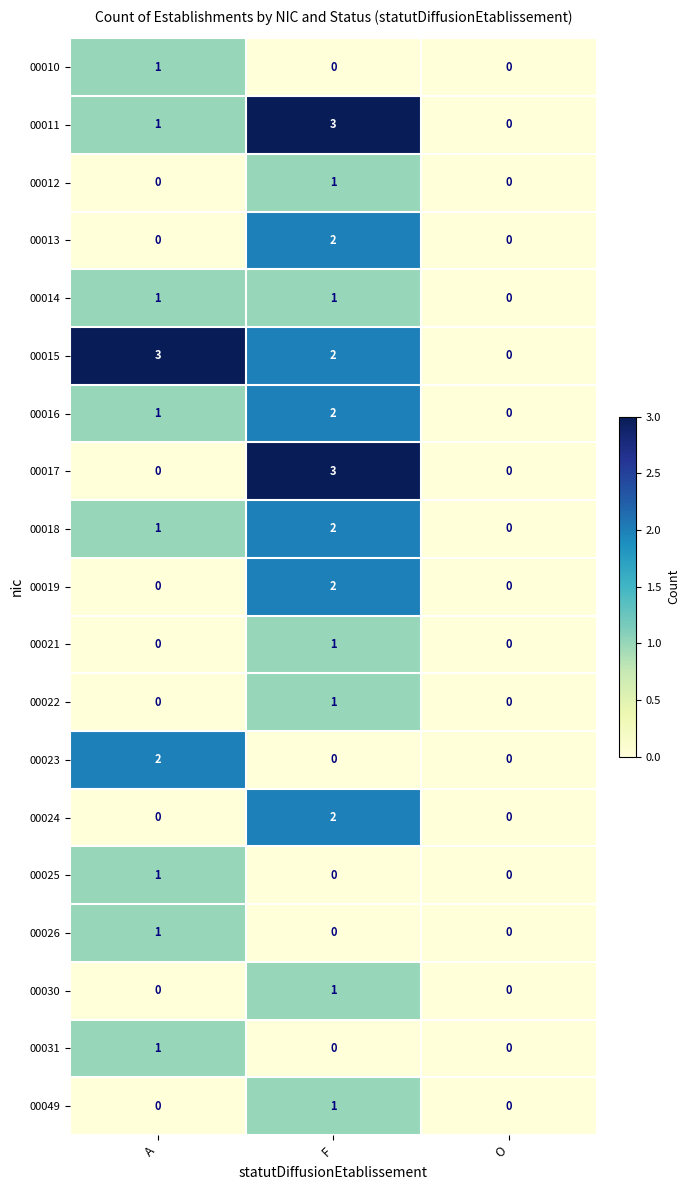

Which category has the lowest value in the 00011 series?

O